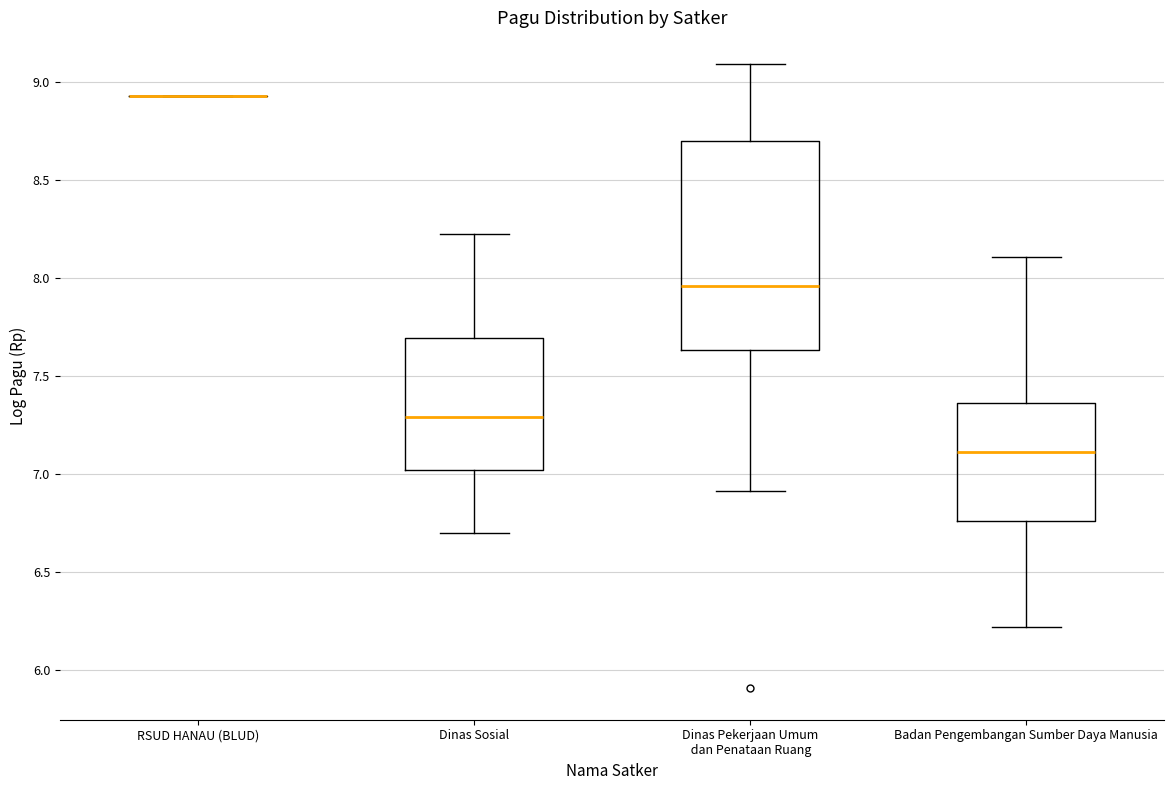

Reading left to right, read every box against the y-axis: the position of its median line, the range the box covers, and the ends of its whiskers. The values are not printed on the chart, so give them approximately, as read against the axis.

RSUD HANAU (BLUD): box collapsed to a line at 8.95, whiskers 8.95 to 8.95
Dinas Sosial: median 7.30, box 7.00 to 7.70, whiskers 6.70 to 8.25
Dinas Pekerjaan Umum dan Penataan Ruang: median 7.95, box 7.65 to 8.70, whiskers 6.90 to 9.10
Badan Pengembangan Sumber Daya Manusia: median 7.10, box 6.75 to 7.35, whiskers 6.20 to 8.10